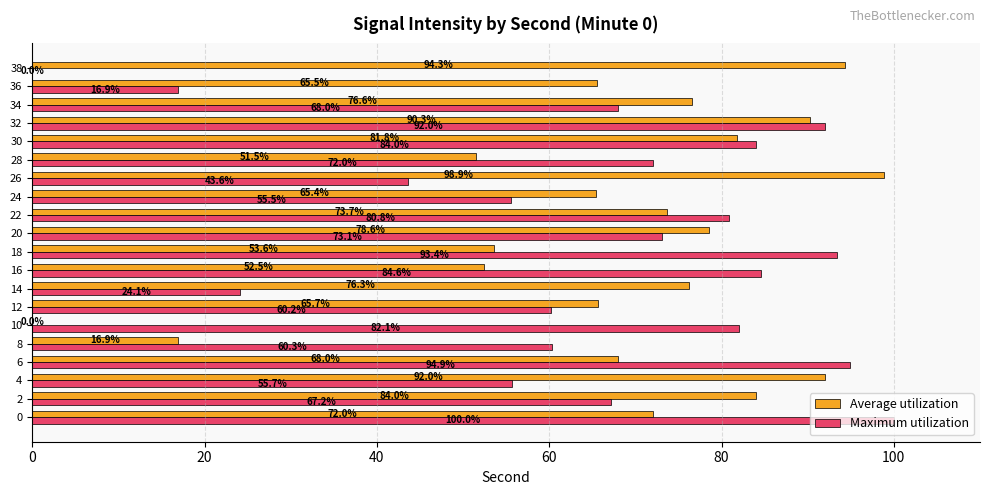

Between 2 and 4, which series saw the biggest shift?

Maximum utilization